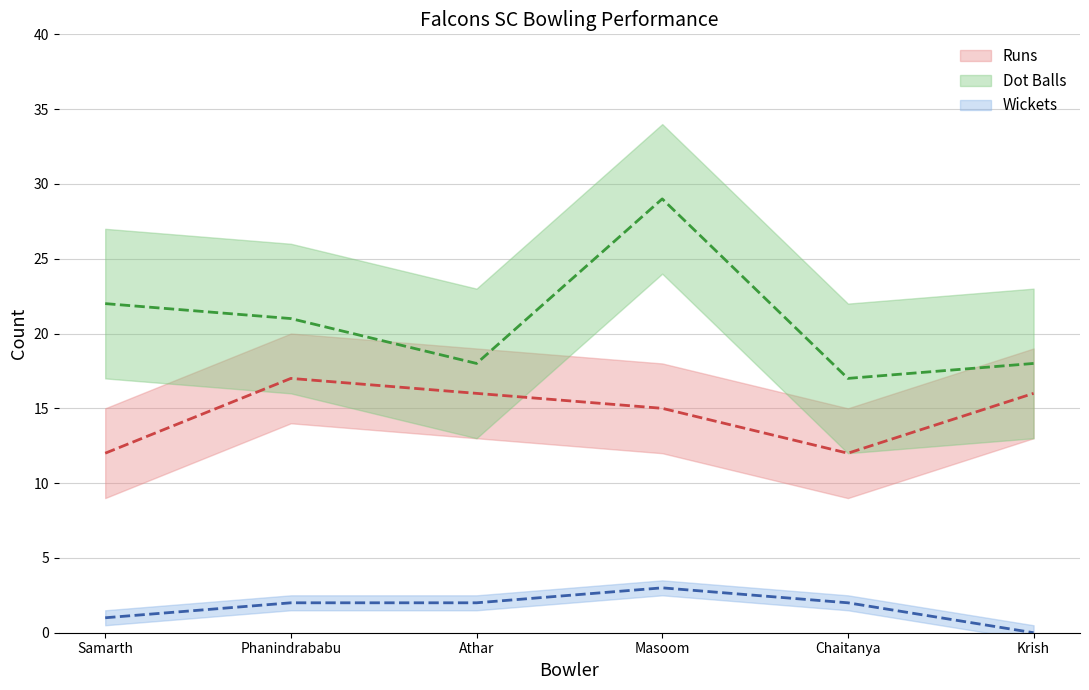

What is the total value across all series at Samarth?

35